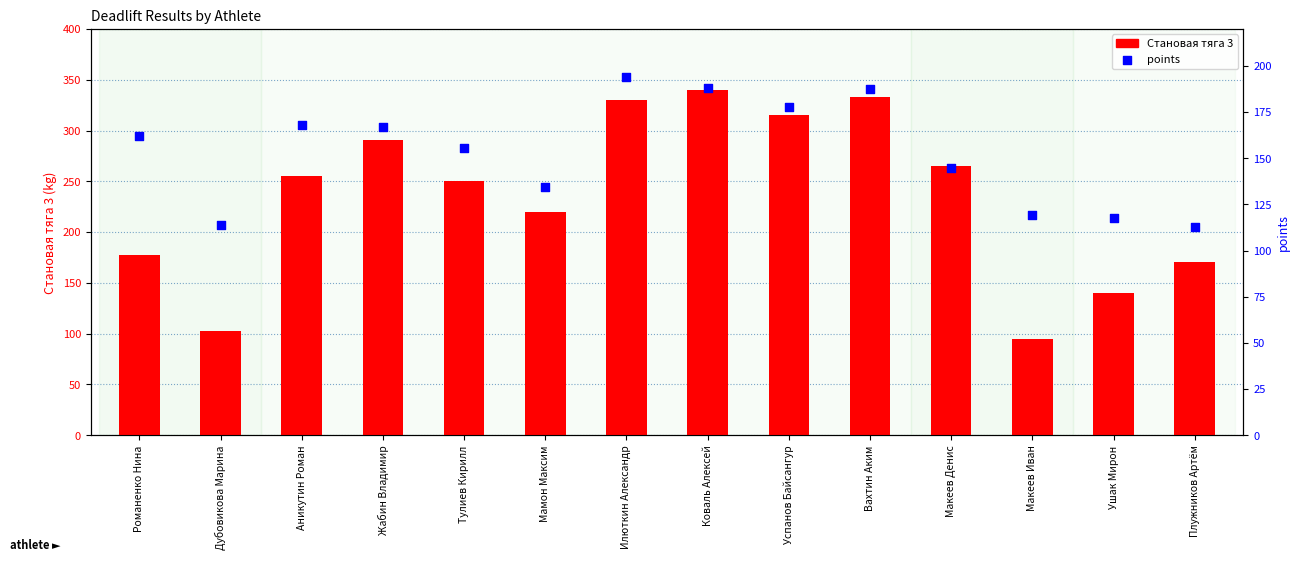

Which series reaches the maximum Y coordinate?

Становая тяга 3